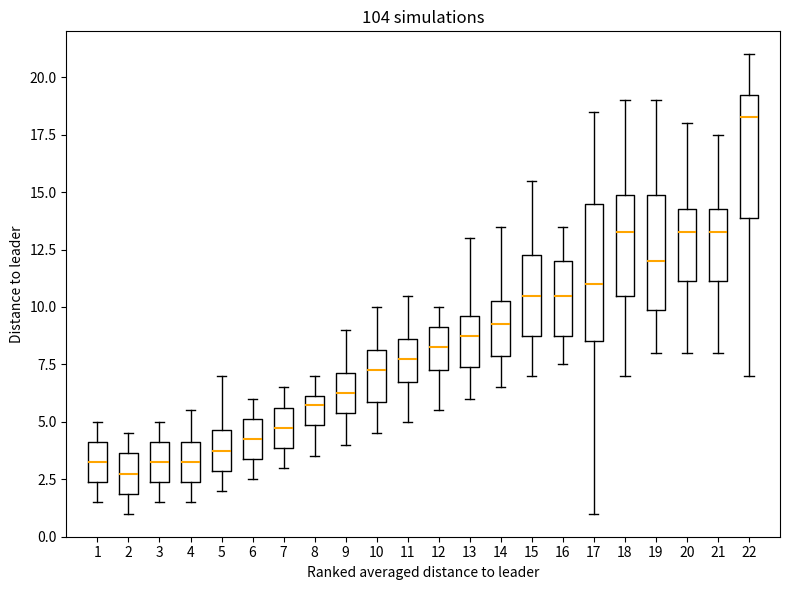

Reading left to right, transcribe this box plot: for each box, give where its median line is, the range the box spans, and where its two whiskers end, as read against the y-axis. The values are not printed on the chart, so give them approximately, as read against the axis.

1: median 3.5, box 2.5 to 4.0, whiskers 1.5 to 5.0
2: median 3.0, box 2.0 to 3.5, whiskers 1.0 to 4.5
3: median 3.5, box 2.5 to 4.0, whiskers 1.5 to 5.0
4: median 3.5, box 2.5 to 4.0, whiskers 1.5 to 5.5
5: median 4.0, box 3.0 to 4.5, whiskers 2.0 to 7.0
6: median 4.5, box 3.5 to 5.0, whiskers 2.5 to 6.0
7: median 5.0, box 4.0 to 5.5, whiskers 3.0 to 6.5
8: median 6.0 (just below the box's upper edge), box 5.0 to 6.0, whiskers 3.5 to 7.0
9: median 6.5, box 5.5 to 7.0, whiskers 4.0 to 9.0
10: median 7.5, box 6.0 to 8.0, whiskers 4.5 to 10.0
11: median 8.0, box 7.0 to 8.5, whiskers 5.0 to 10.5
12: median 8.5, box 7.5 to 9.0, whiskers 5.5 to 10.0
13: median 9.0, box 7.5 to 9.5, whiskers 6.0 to 13.0
14: median 9.5, box 8.0 to 10.5, whiskers 6.5 to 13.5
15: median 10.5, box 9.0 to 12.5, whiskers 7.0 to 15.5
16: median 10.5, box 9.0 to 12.0, whiskers 7.5 to 13.5
17: median 11.0, box 8.5 to 14.5, whiskers 1.0 to 18.5
18: median 13.5, box 10.5 to 15.0, whiskers 7.0 to 19.0
19: median 12.0, box 10.0 to 15.0, whiskers 8.0 to 19.0
20: median 13.5, box 11.0 to 14.5, whiskers 8.0 to 18.0
21: median 13.5, box 11.0 to 14.5, whiskers 8.0 to 17.5
22: median 18.5, box 14.0 to 19.5, whiskers 7.0 to 21.0